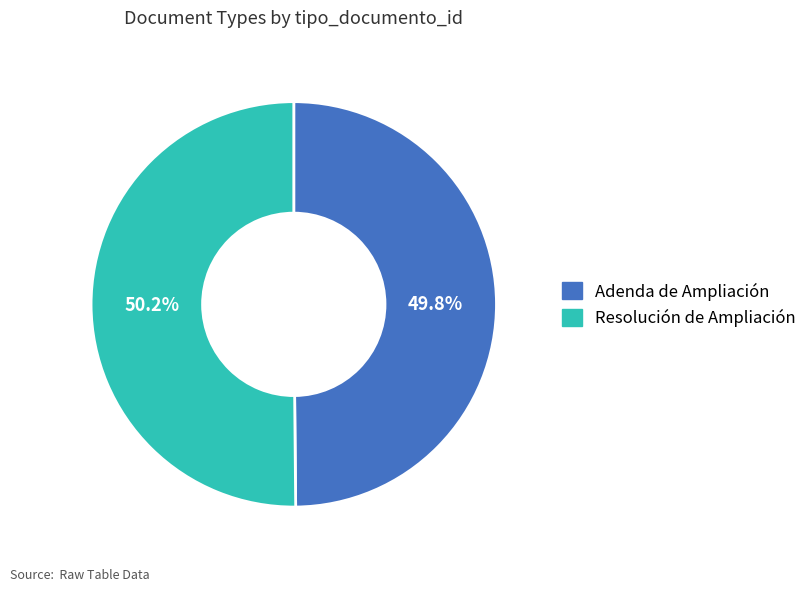

Does any single category account for the majority?

Yes